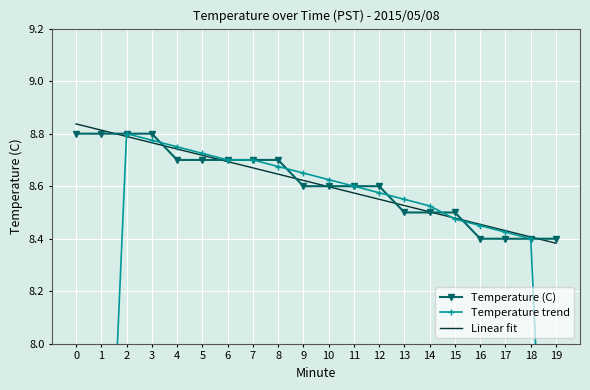

True or false: Temperature trend has more than 2 points higher than both neighbors.

False